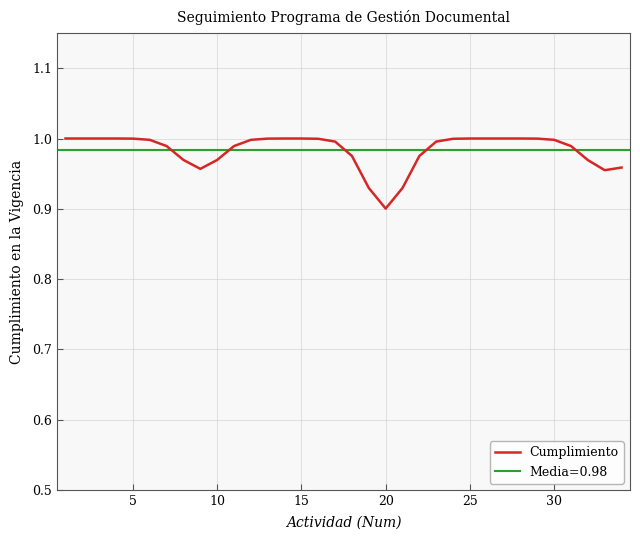

The value at 22 is 1.4. True or false?

False